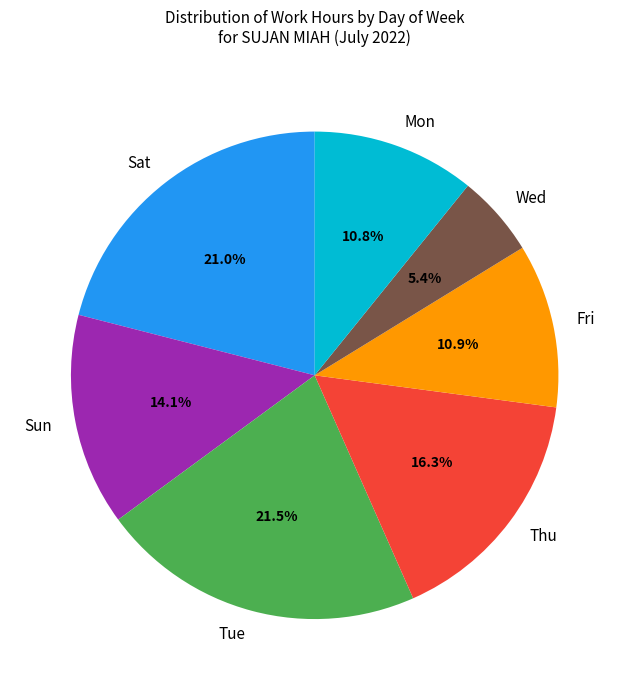

Which category has the smallest portion of the pie?

Wed